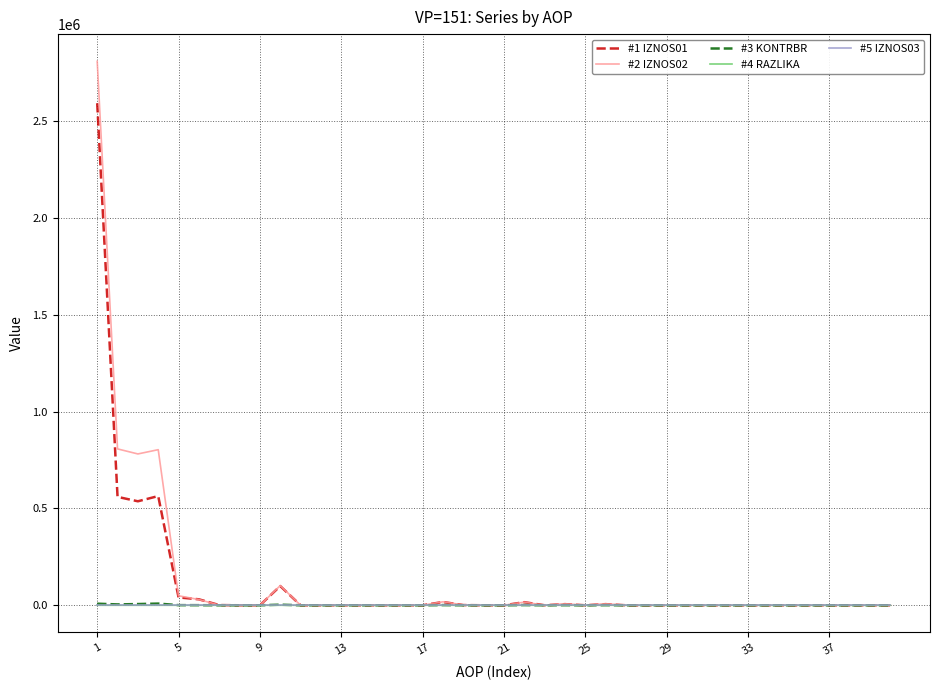

Which series has the largest range (max minus min)?

#2 IZNOS02